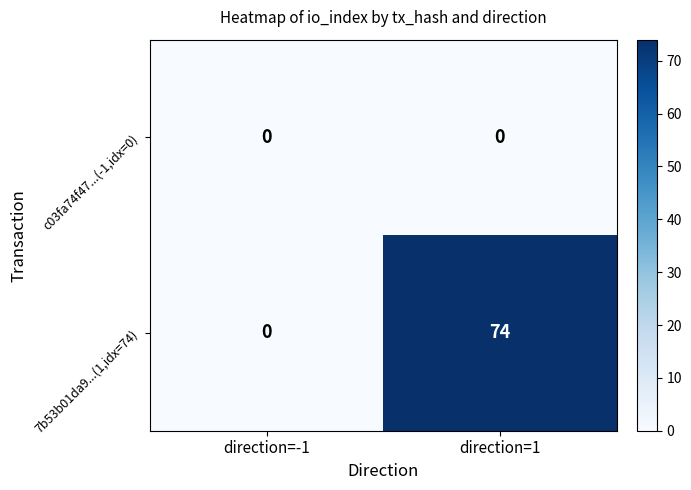

Rank the categories by 7b53b01da9...(1,idx=74) value from lowest to highest.

direction=-1, direction=1